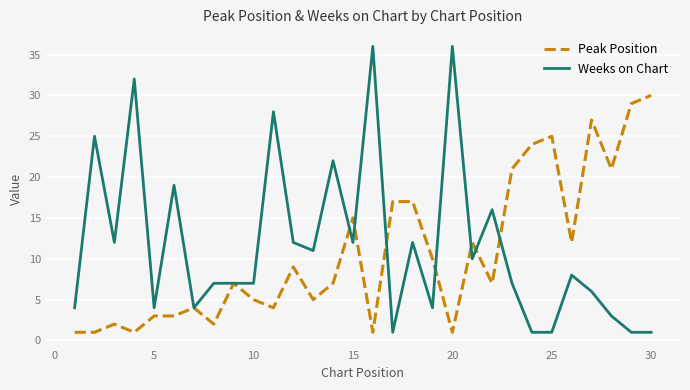

Which series ends up on top after the final intersection of Peak Position and Weeks on Chart?

Peak Position